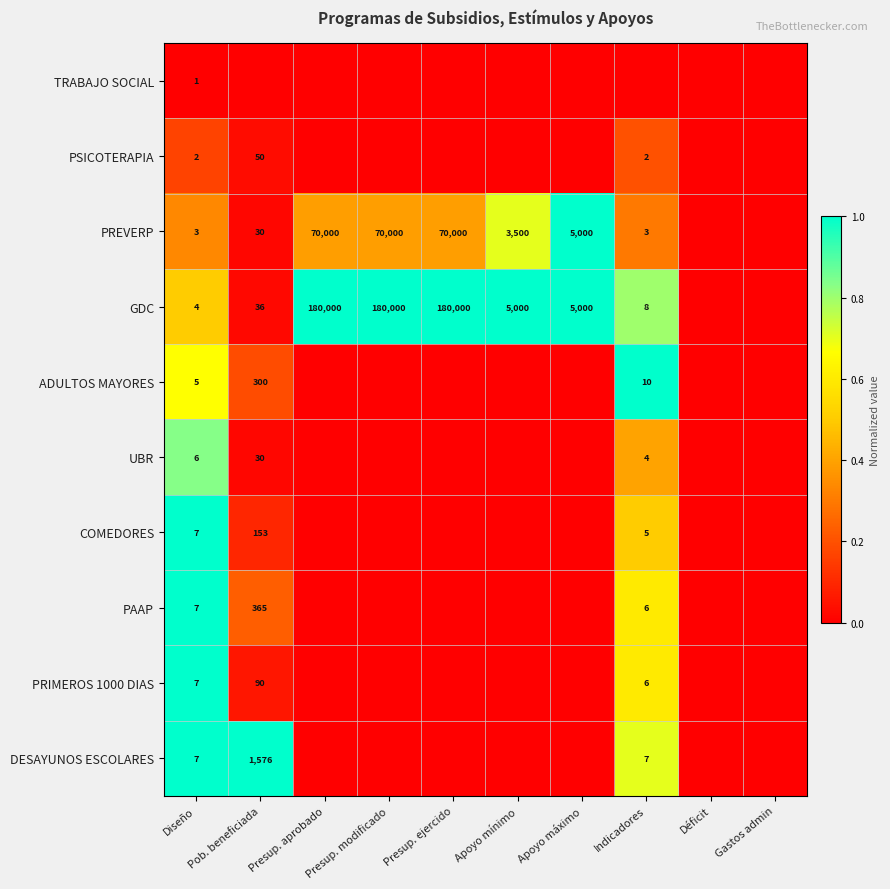

Is it true that DESAYUNOS ESCOLARES equals 7 at Diseño?

True